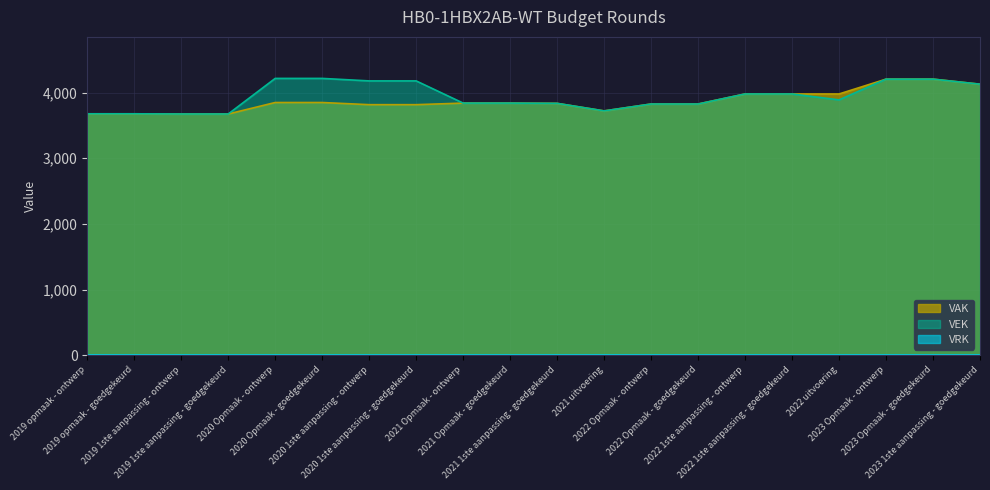

What position from the left is 2019 1ste aanpassing - goedgekeurd?

4